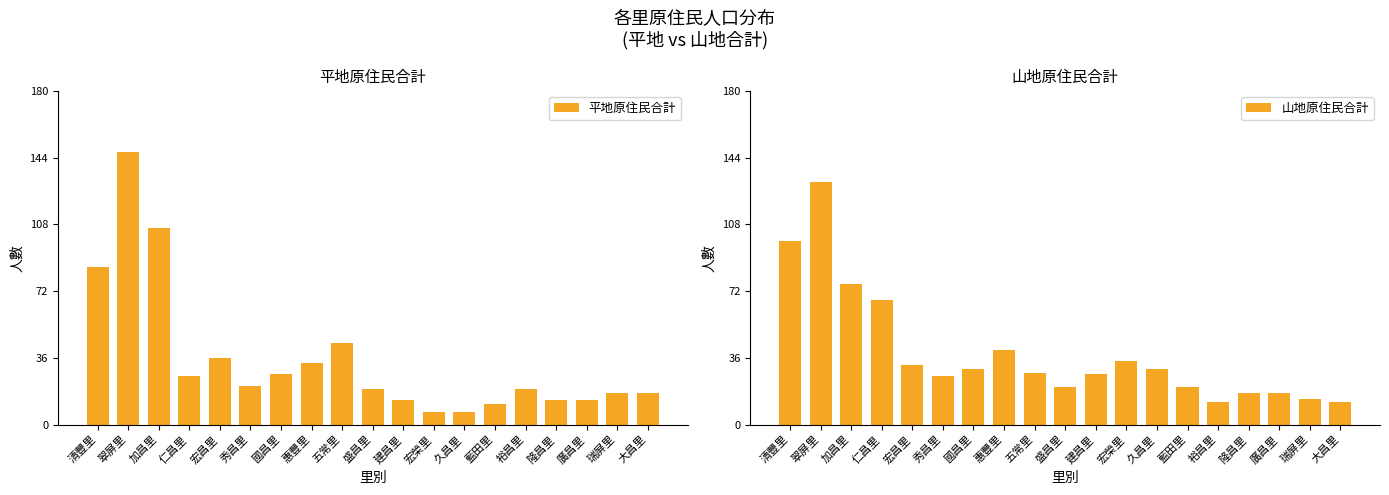

Reading left to right, extract all data points from this chart.

平地原住民合計: 85	147	106	26	36	21	27	33	44	19	13	7	7	11	19	13	13	17	17
山地原住民合計: 99	131	76	67	32	26	30	40	28	20	27	34	30	20	12	17	17	14	12